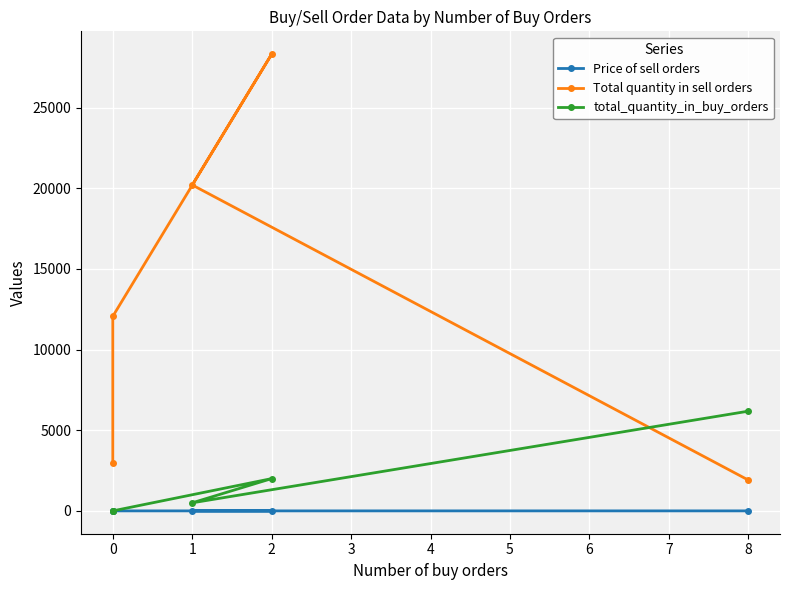

How many lines are shown in the chart?

3